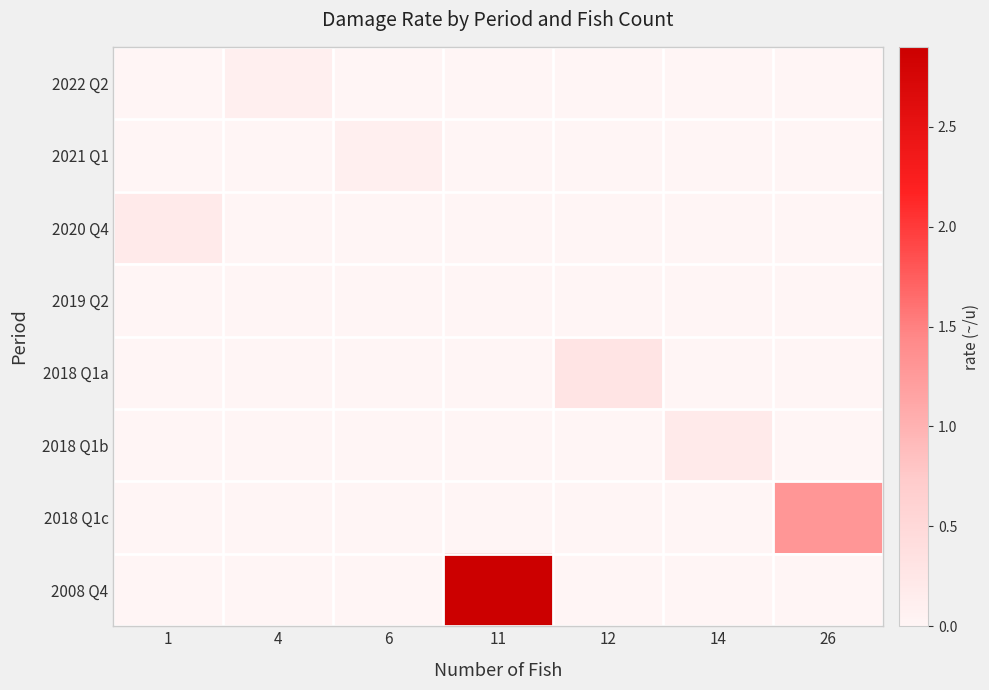

What is the spread (max minus min) of values at 6?

0.1